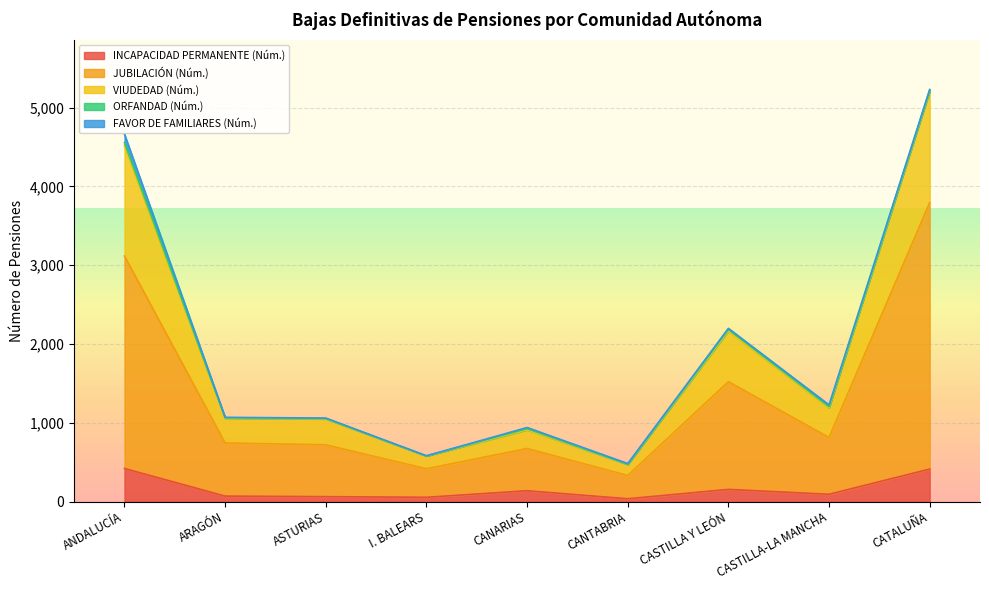

What is the highest value of the INCAPACIDAD PERMANENTE (Núm.) series?

421